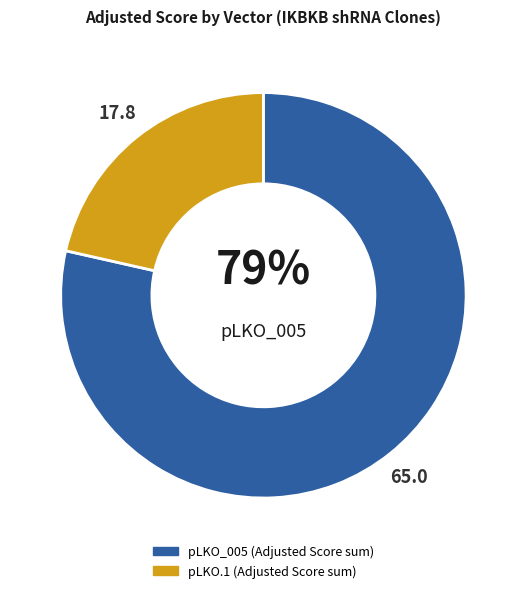

Does any single category account for the majority?

Yes